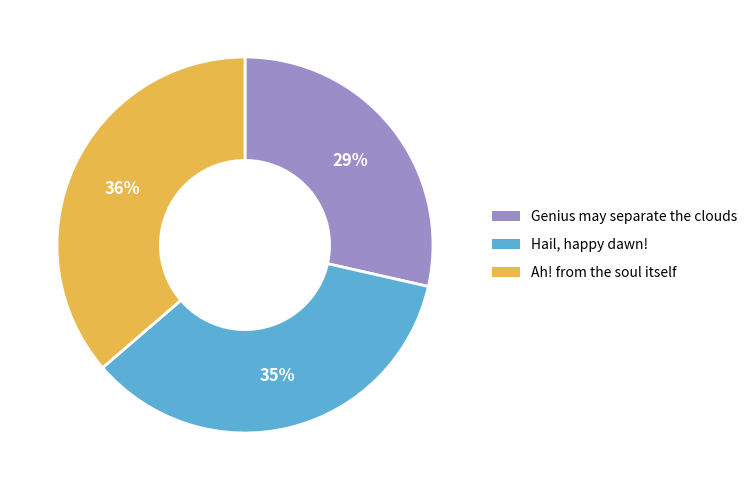

Is there any slice that represents more than half of the pie?

No